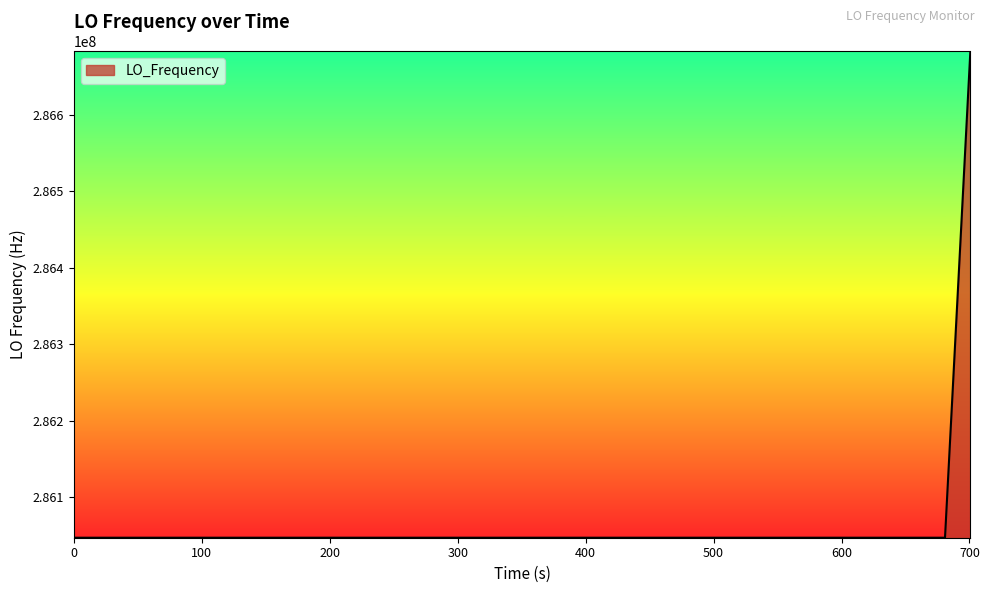

What is the maximum value shown in the chart?

286682700.9